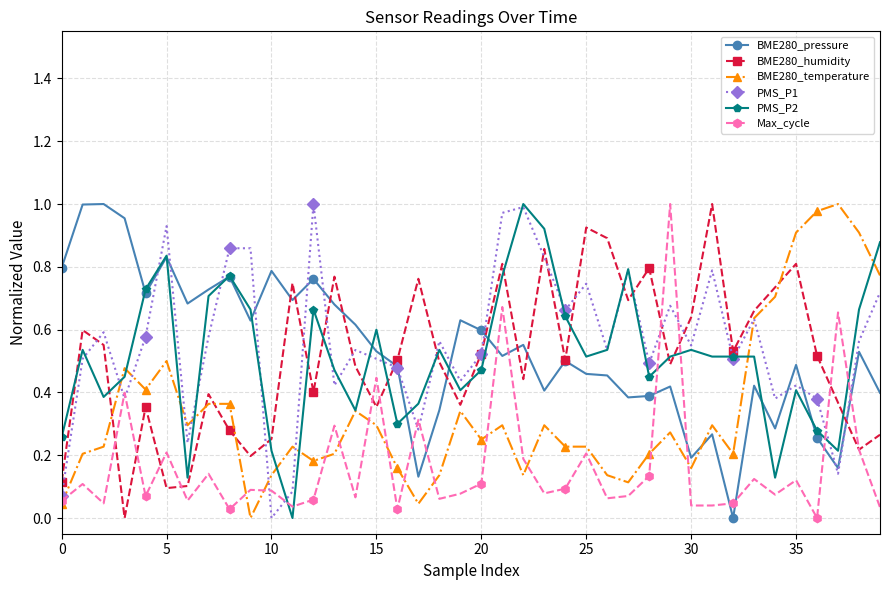

What is the sum of all PMS_P2 values?

20.6